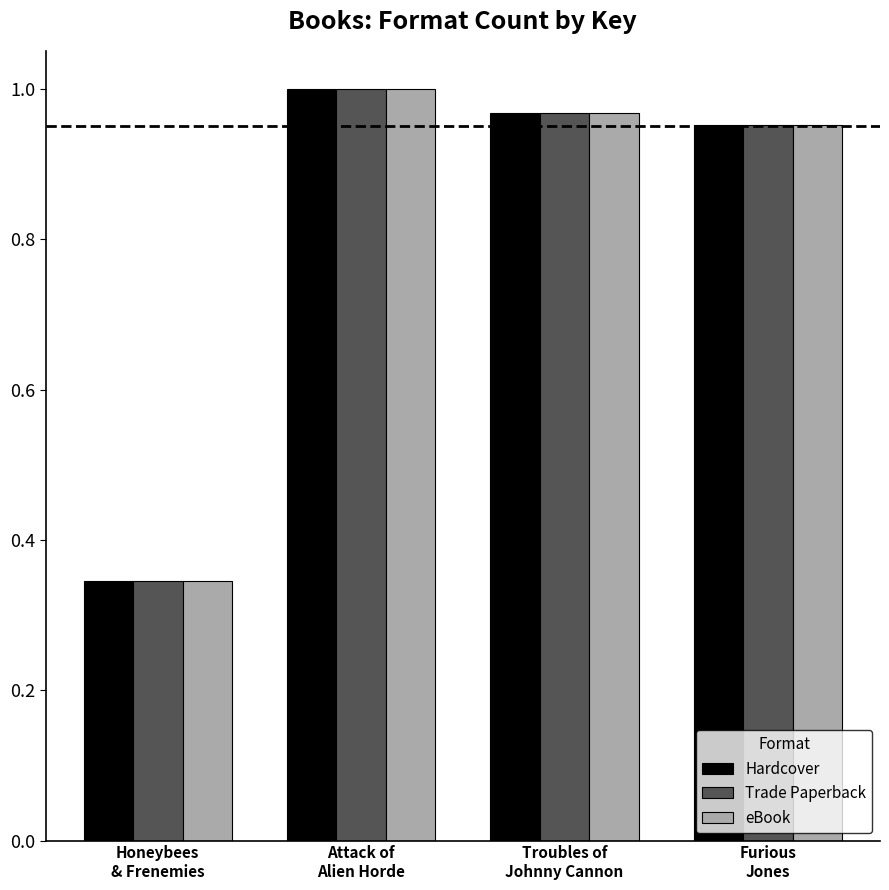

What is the sum of all Hardcover values?

3.3